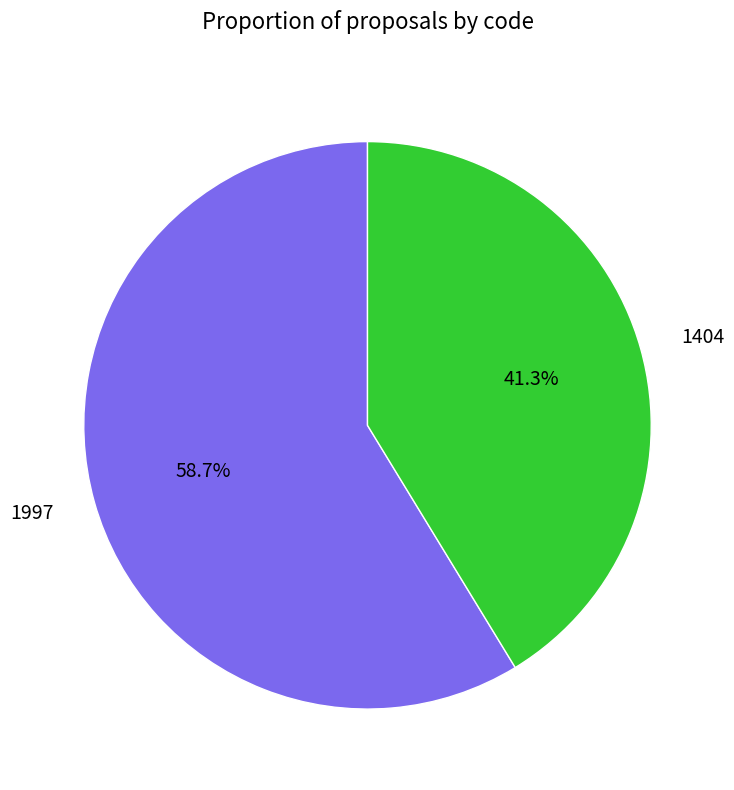

Which category has the biggest portion of the pie?

1997